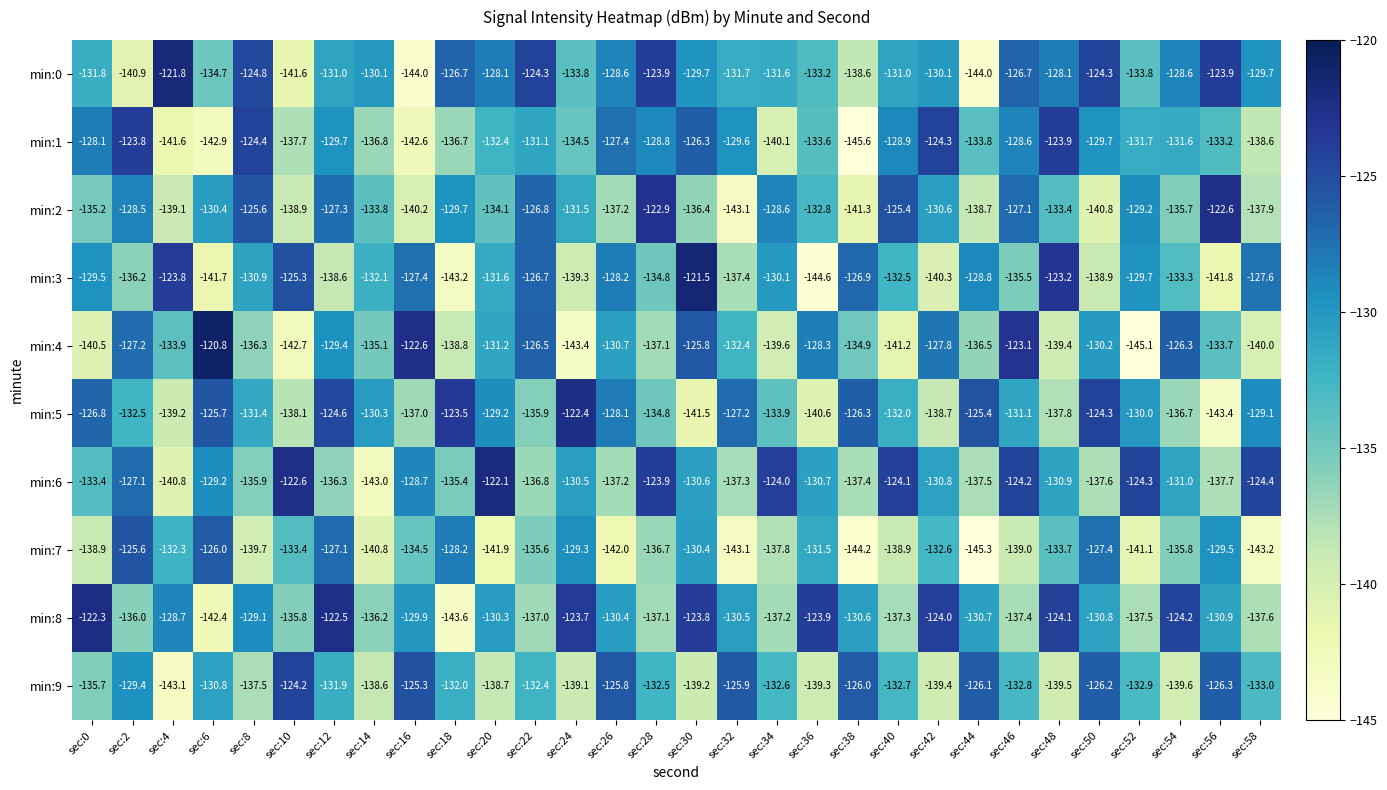

What is the minimum value shown in the chart?

-145.6